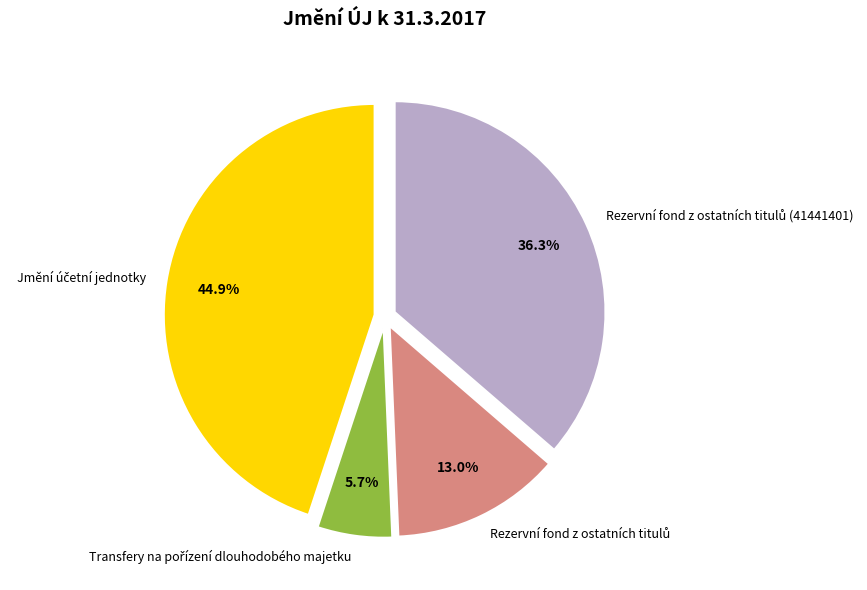

Is there any slice that represents more than half of the pie?

No